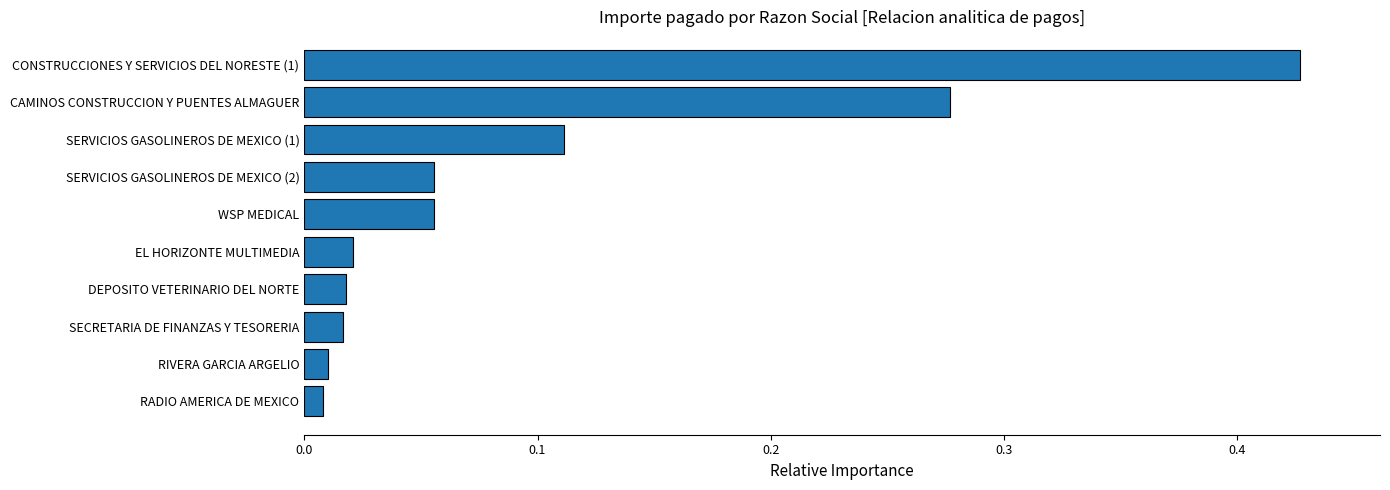

Is it true that the value at SERVICIOS GASOLINEROS DE MEXICO (1) is 0.2?

False